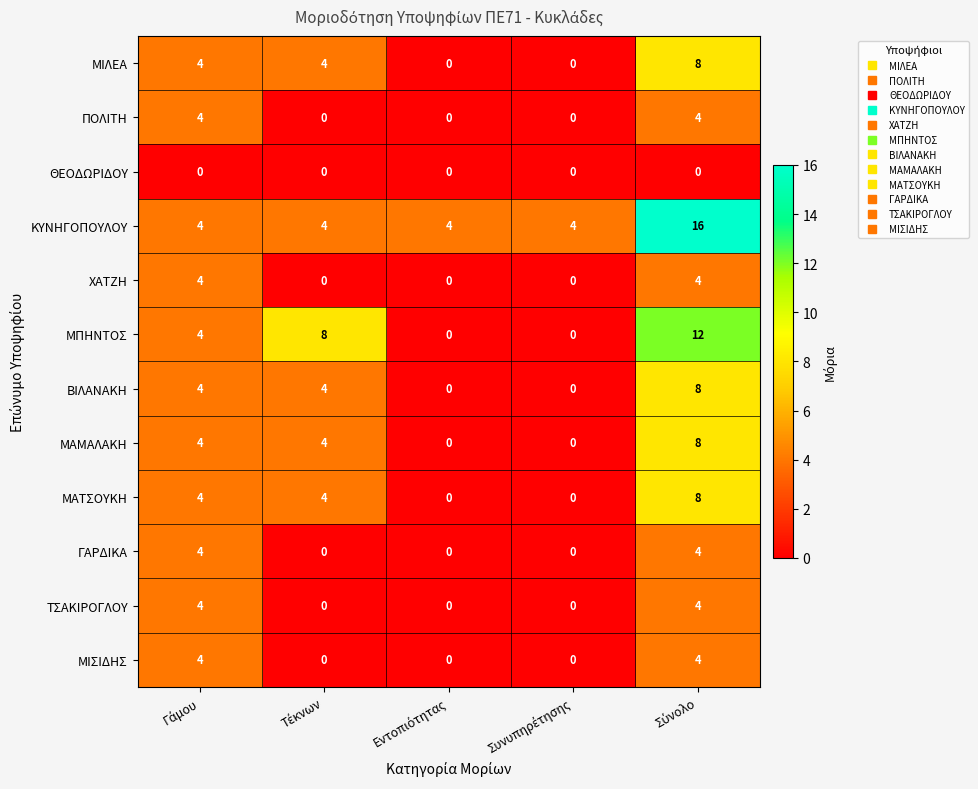

What is the sum of all ΒΙΛΑΝΑΚΗ values?

16